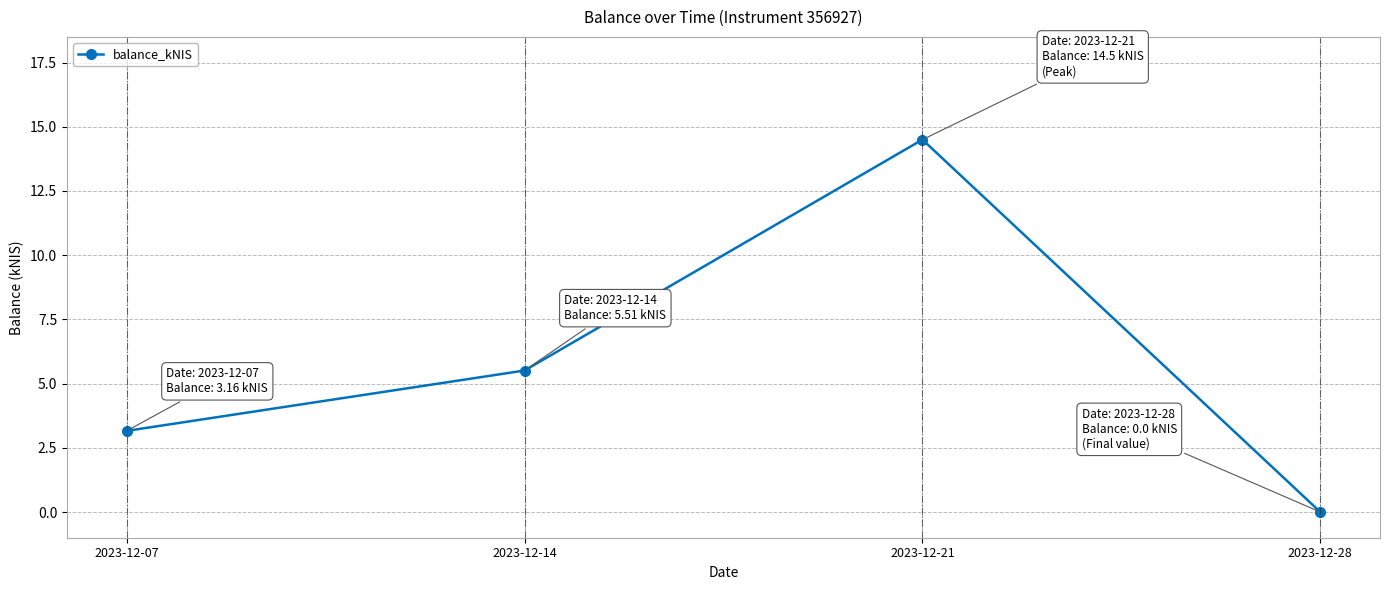

Rank the categories by value from lowest to highest.

2023-12-28, 2023-12-07, 2023-12-14, 2023-12-21